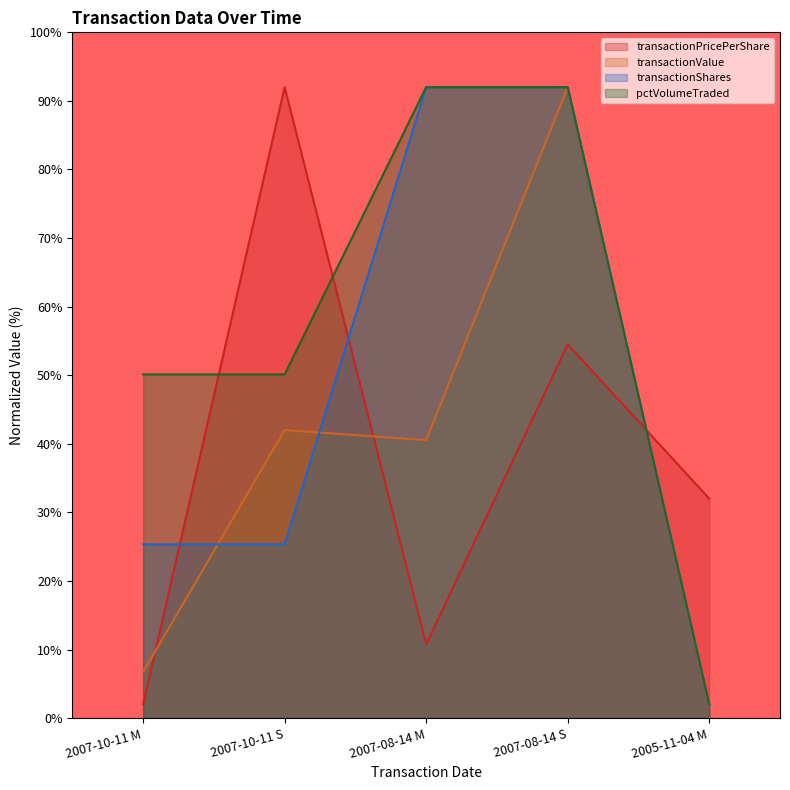

Which category has the lowest value across all series?

2007-10-11 M